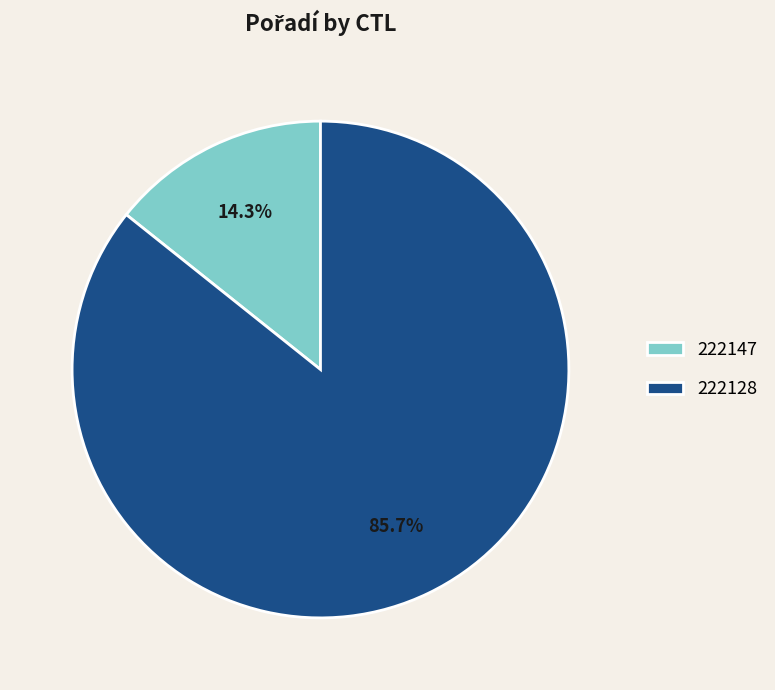

Rank the categories by value from lowest to highest.

222147, 222128